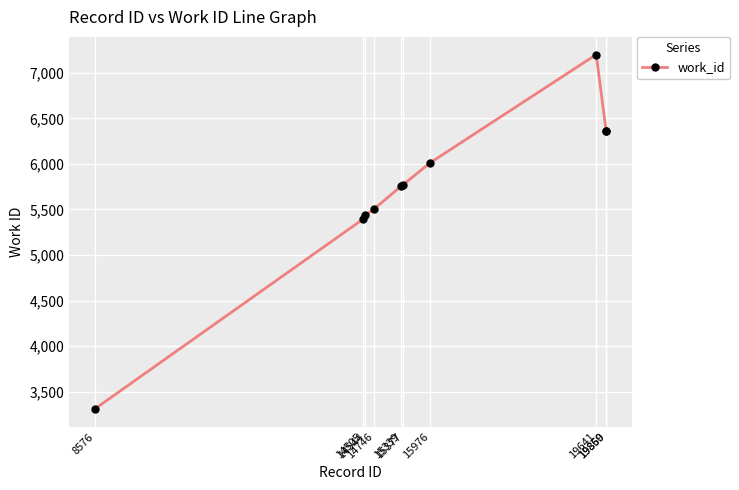

Read the value at 15339, to the nearest 100.

5800